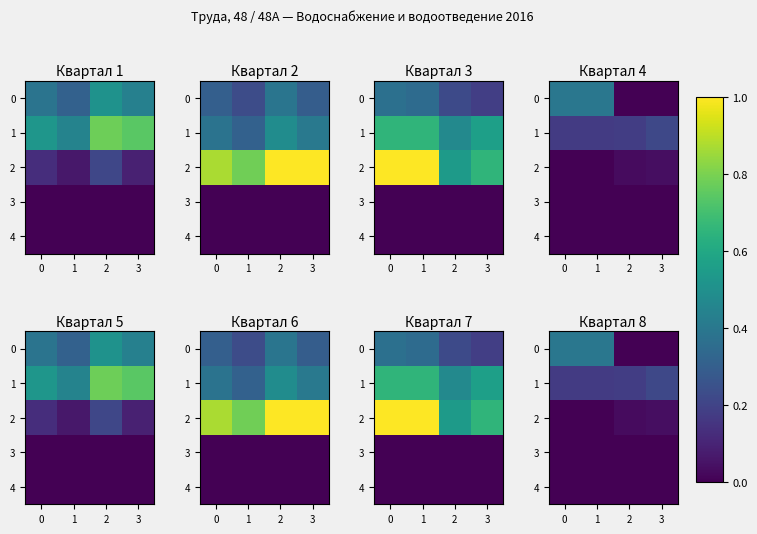

Count the number of categories in the chart.

4